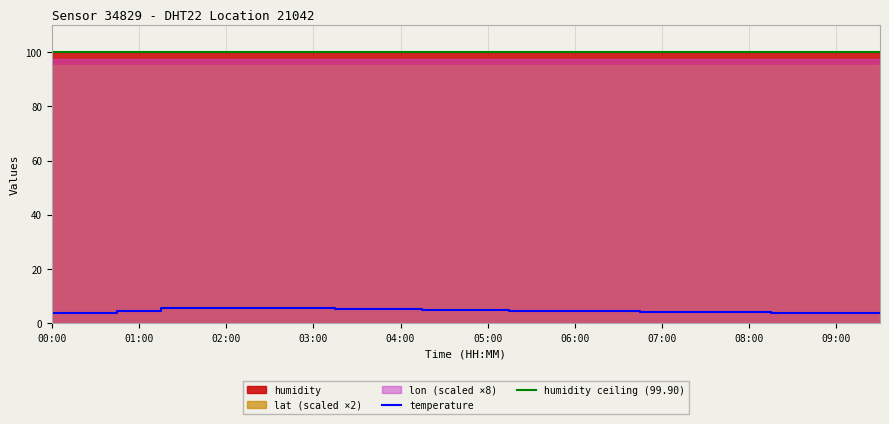

Rank the categories by lon value from lowest to highest.

00:00, 00:30, 01:00, 01:30, 02:00, 02:30, 03:00, 03:30, 04:00, 04:30, 05:00, 05:30, 06:00, 06:30, 07:00, 07:30, 08:00, 08:30, 09:00, 09:30